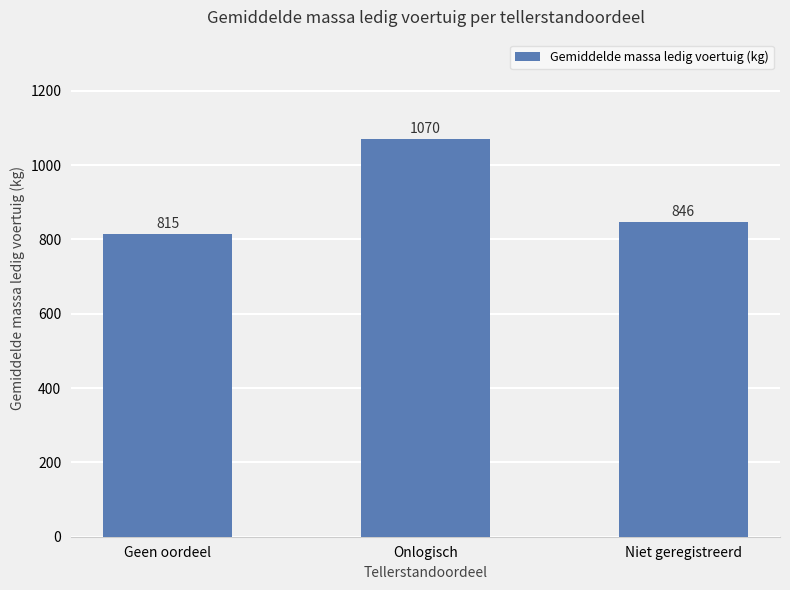

What is the label of the 3rd bar from the left?

Niet geregistreerd